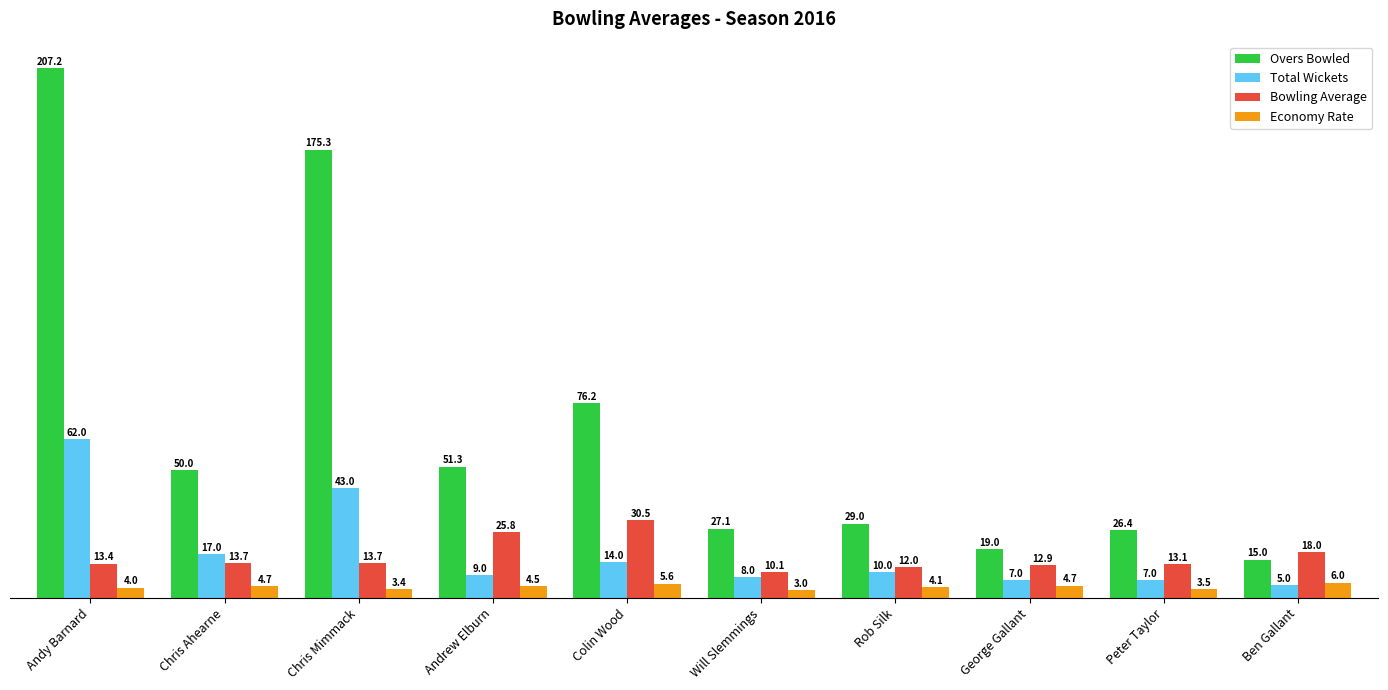

What is the total value across all series at Colin Wood?

126.3